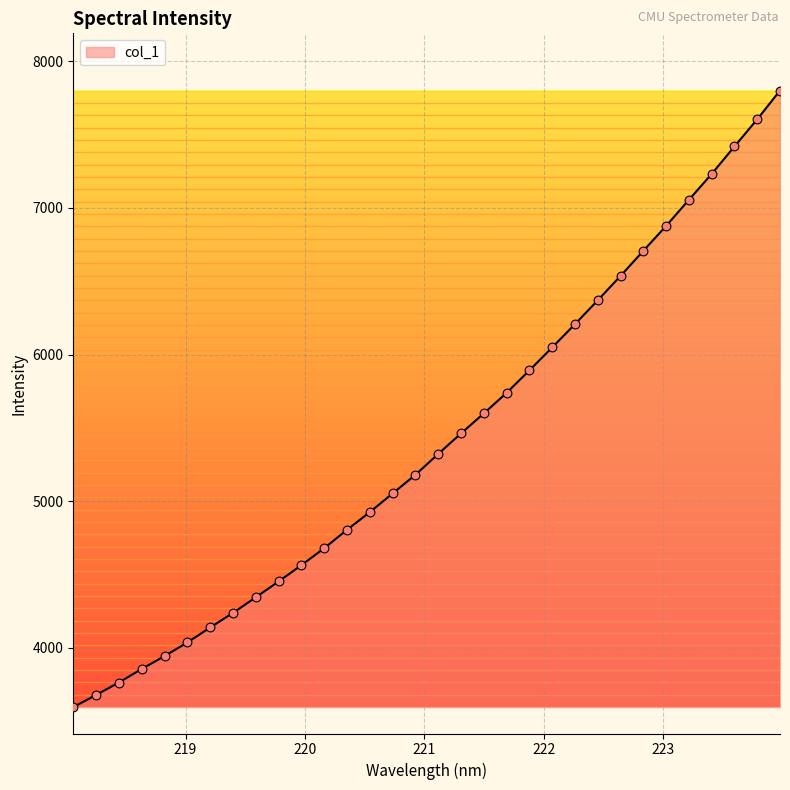

What is the smallest value displayed?

3595.8